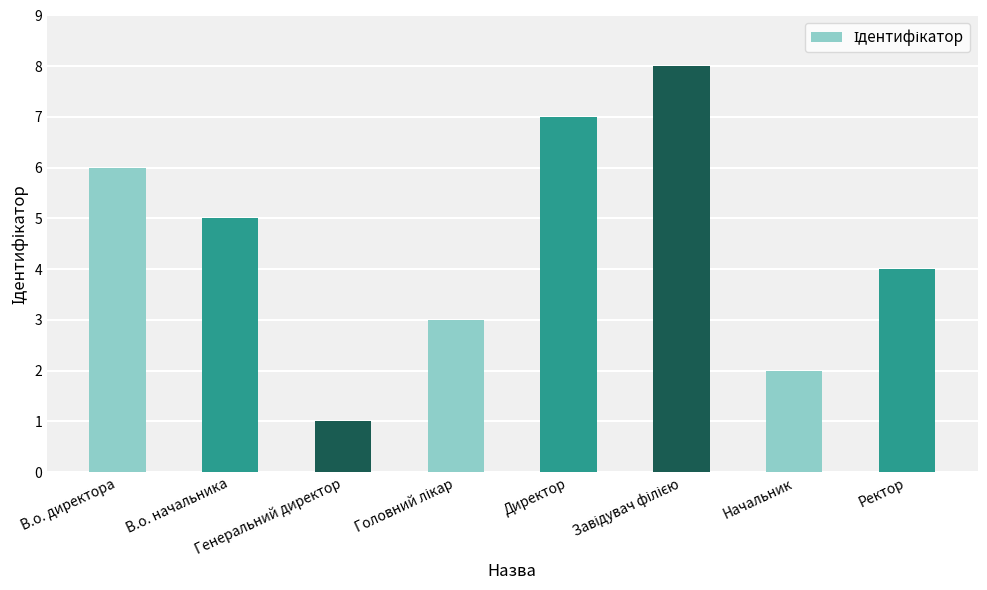

What is the maximum value shown in the chart?

8